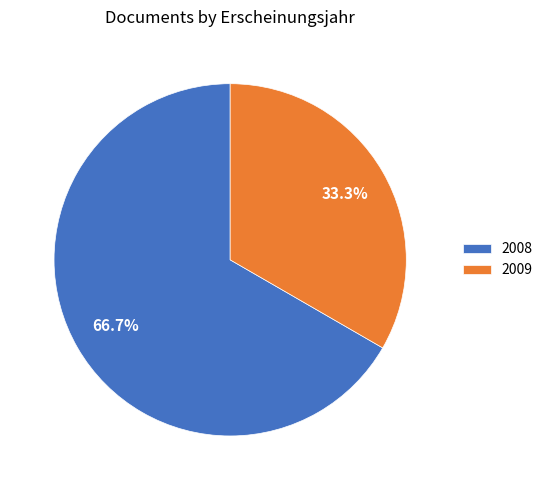

Between 2008 and 2009, which is larger?

2008